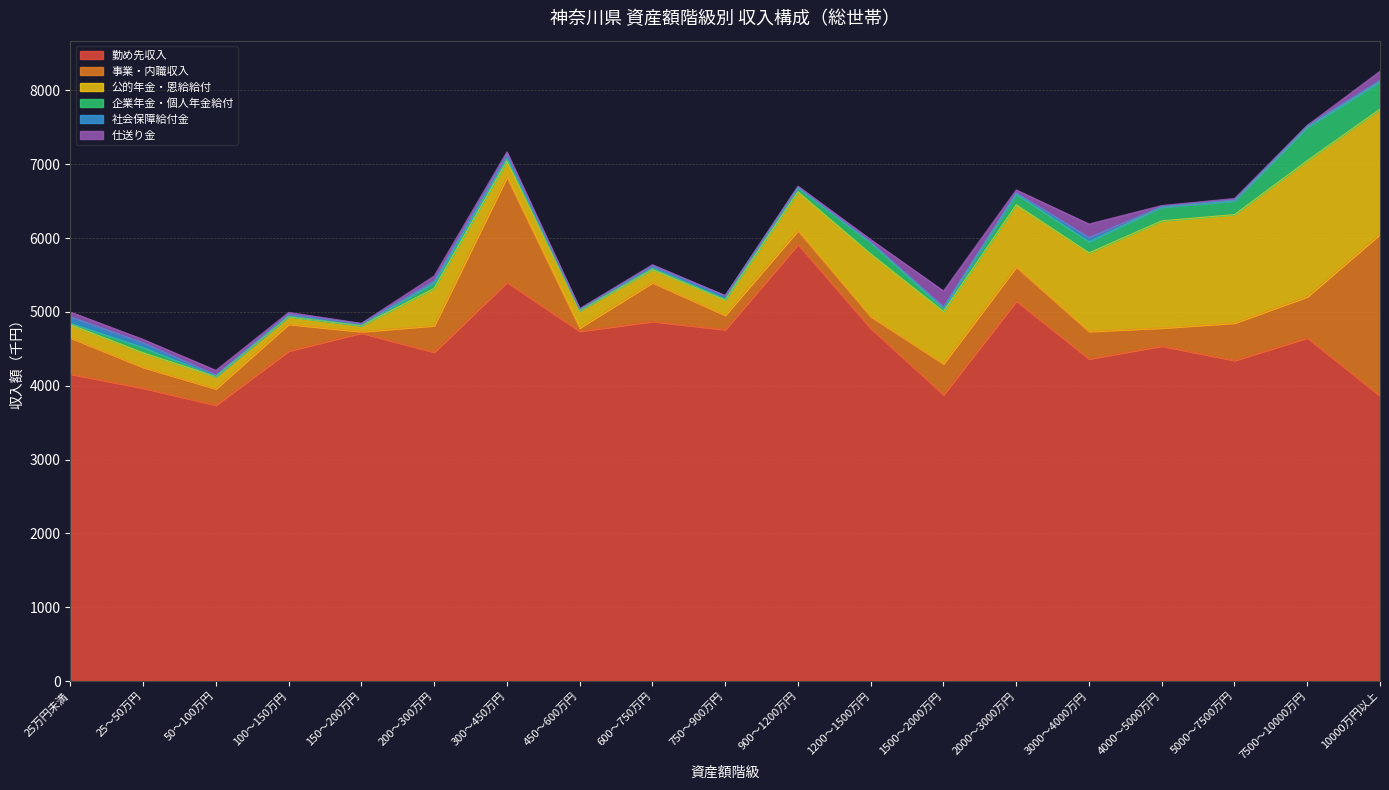

Reading right to left, list all the values displayed in this chart.

勤め先収入: 3862	4649	4343	4539	4365	5148	3879	4777	5916	4761	4871	4739	5402	4455	4715	4471	3738	3968	4159
事業・内職収入: 2192	557	507	244	372	462	420	161	187	194	526	45	1425	359	19	363	222	282	491
公的年金・恩給給付: 1694	1844	1469	1451	1064	841	707	847	524	208	178	234	218	505	79	101	165	197	179
企業年金・個人年金給付: 368	450	185	185	150	143	37	154	52	14	19	5	33	75	6	8	2	71	17
社会保障給付金: 23	25	14	9	58	21	26	9	11	43	31	13	58	27	23	27	20	65	90
仕送り金: 122	2	19	14	182	38	215	32	14	2	15	10	32	66	4	24	62	45	63